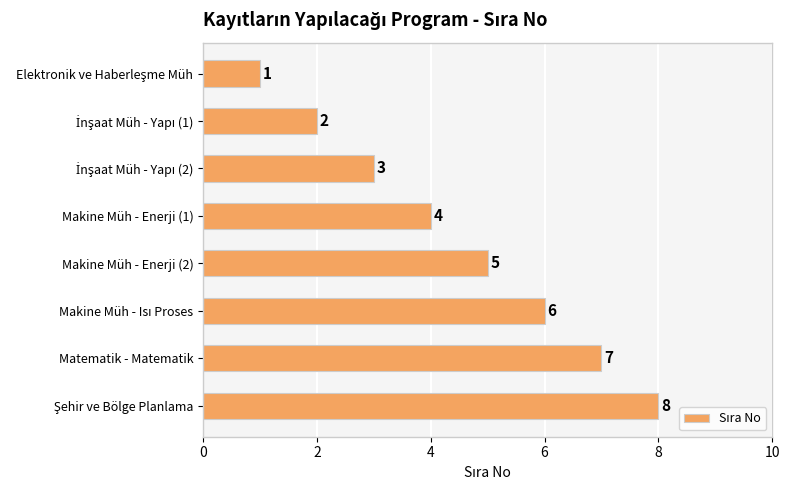

How many values are between 3 and 7?

5